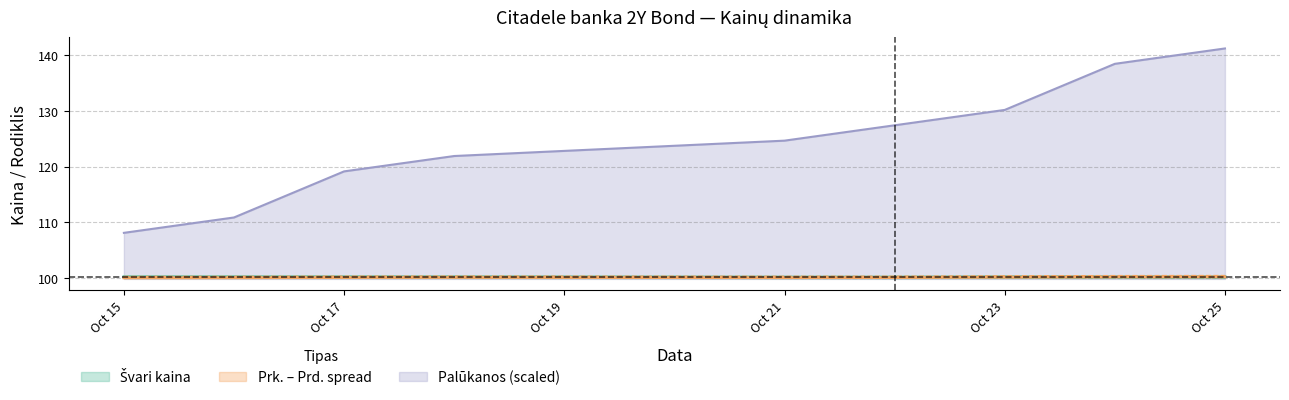

What is the minimum value for Palūkanos (scaled)?

108.1